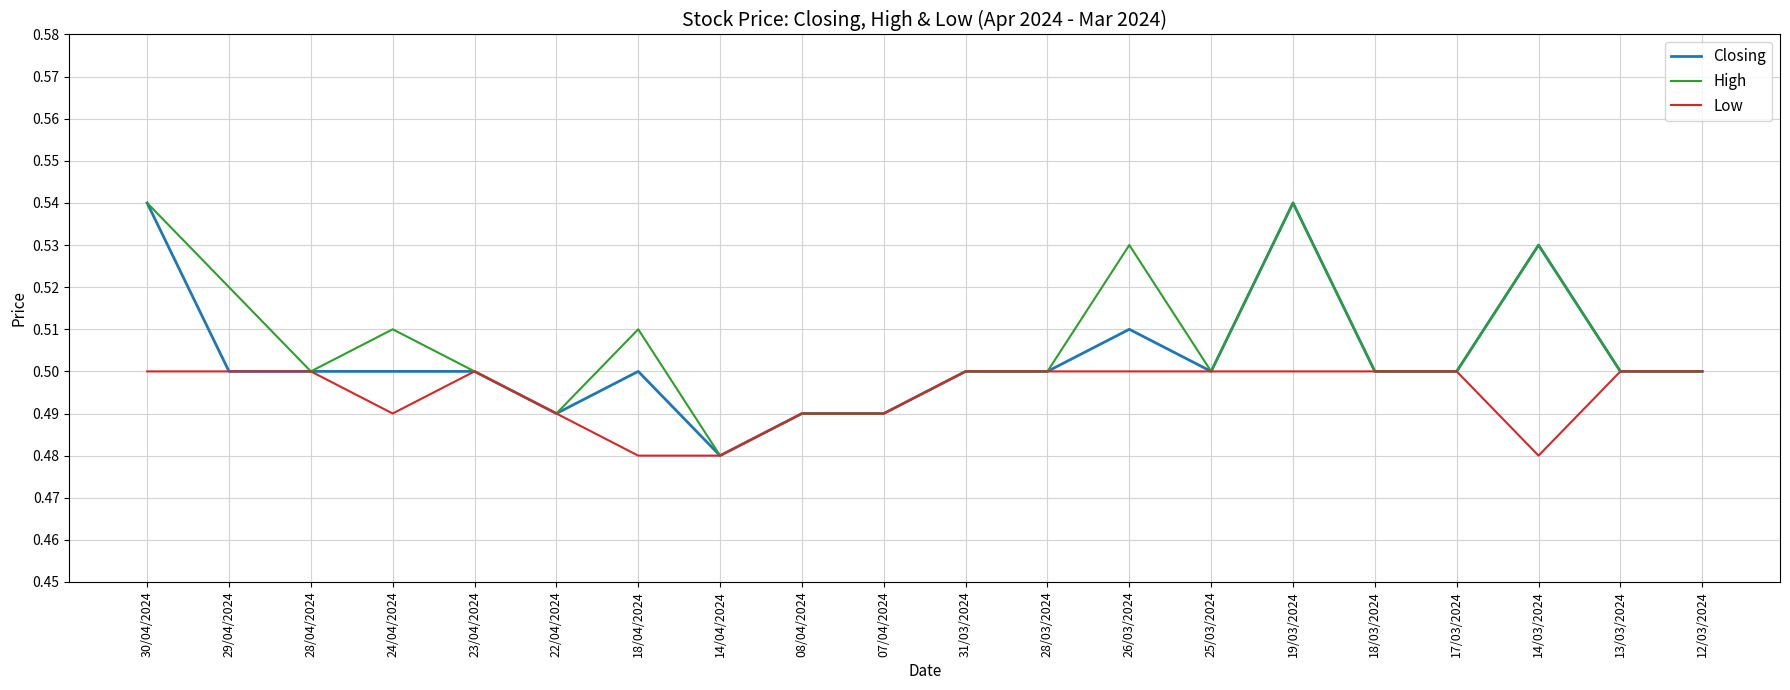

What position from the right is 23/04/2024?

16